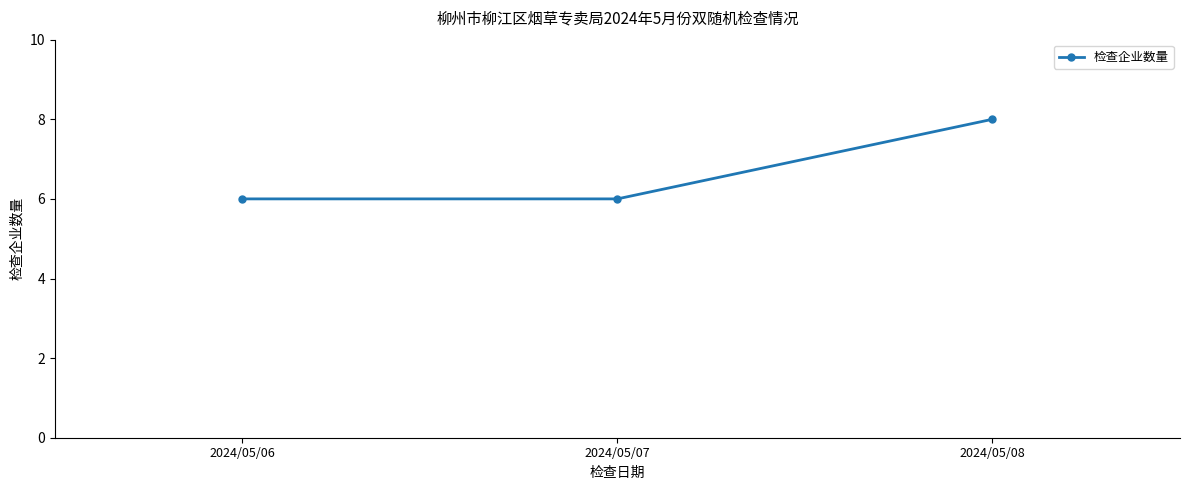

What is the value of the 2nd point from the left?

6